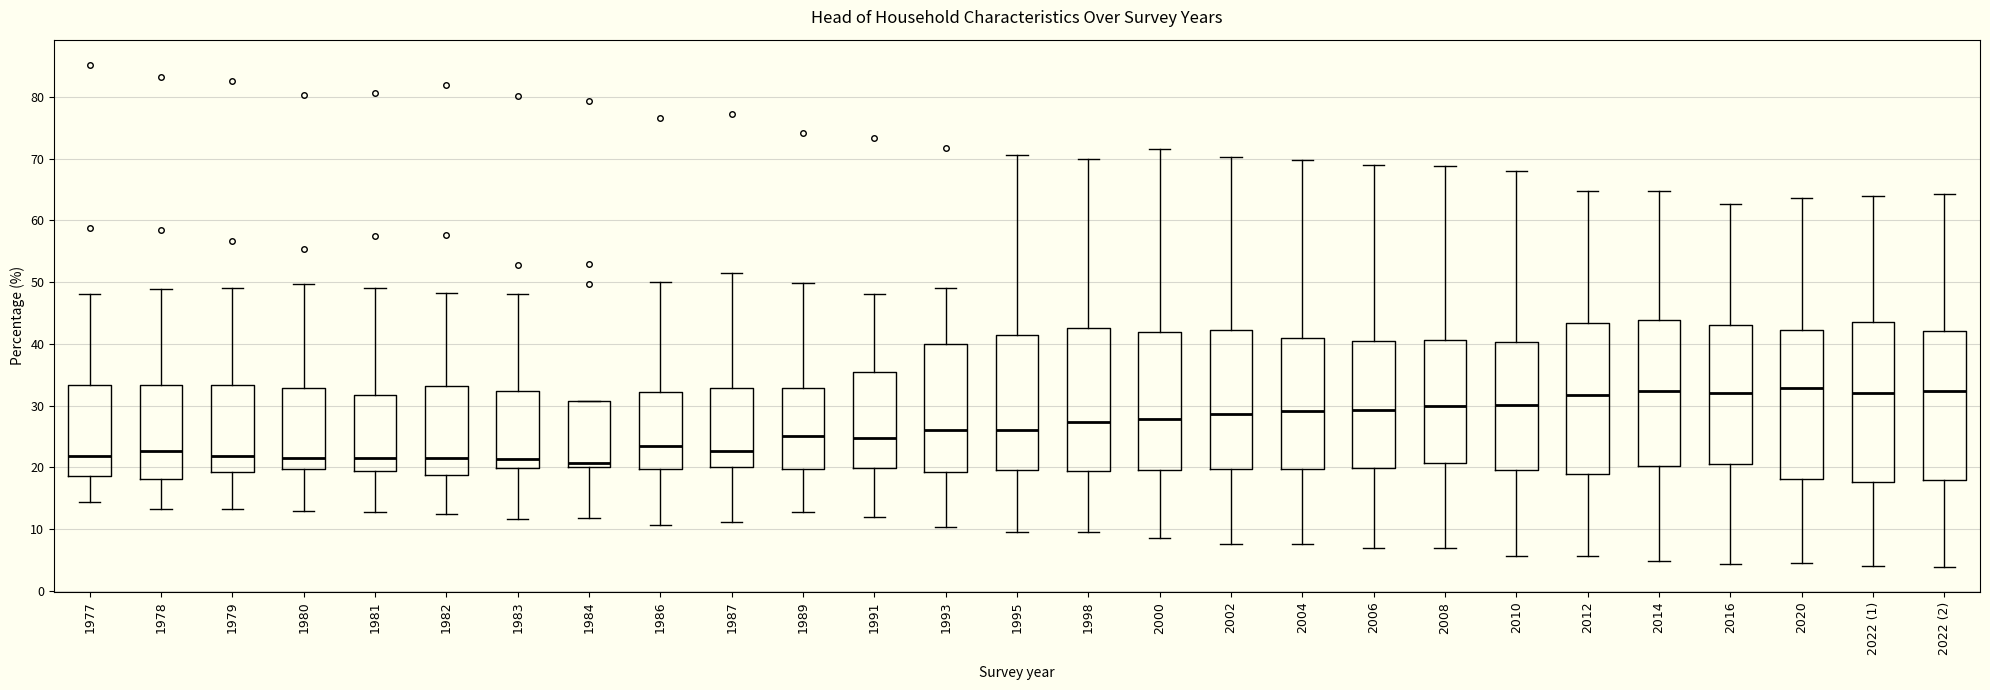

Where does the upper whisker of the box for 1995 end on the y-axis? The values are not printed on the chart, so give them approximately, as read against the axis.

71